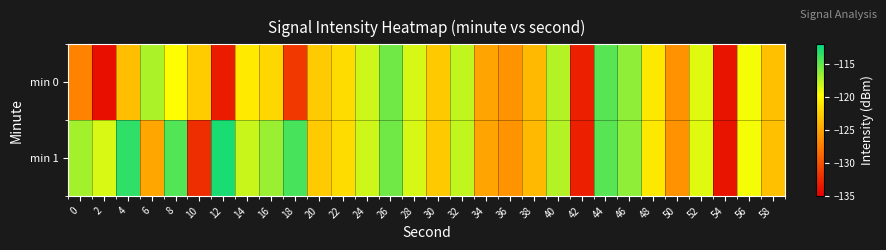

Rank the series at 40 from highest to lowest value.

min 0, min 1